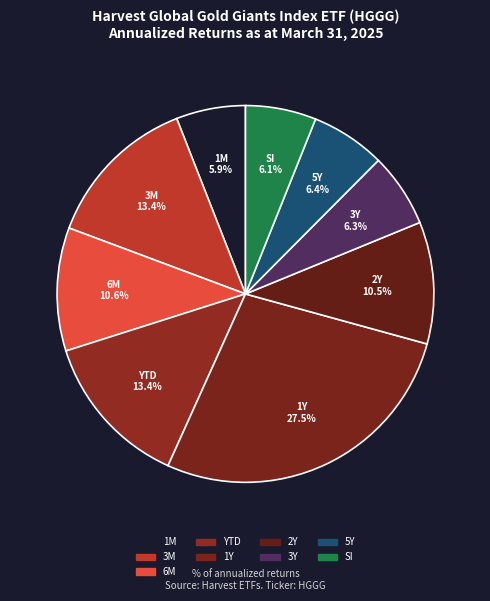

Does any single category account for the majority?

No